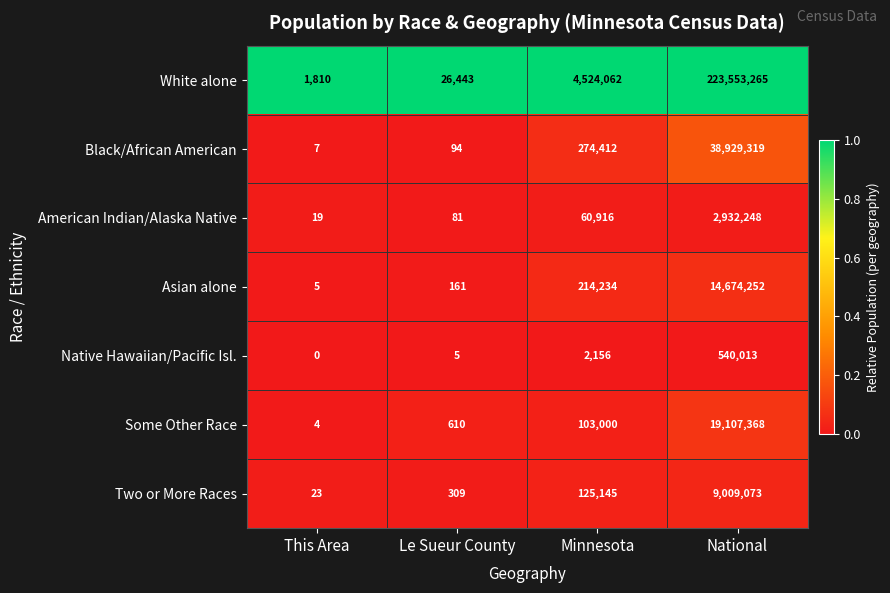

What is the difference between the White alone values at Minnesota and National?

219029203